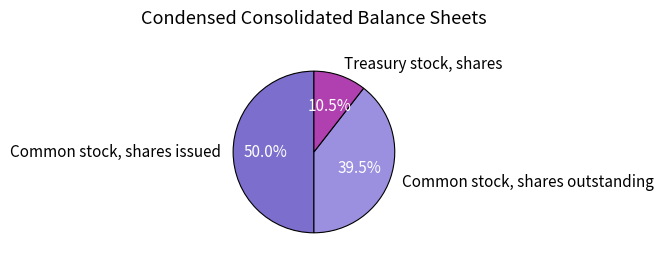

How many segments does this pie chart have?

3